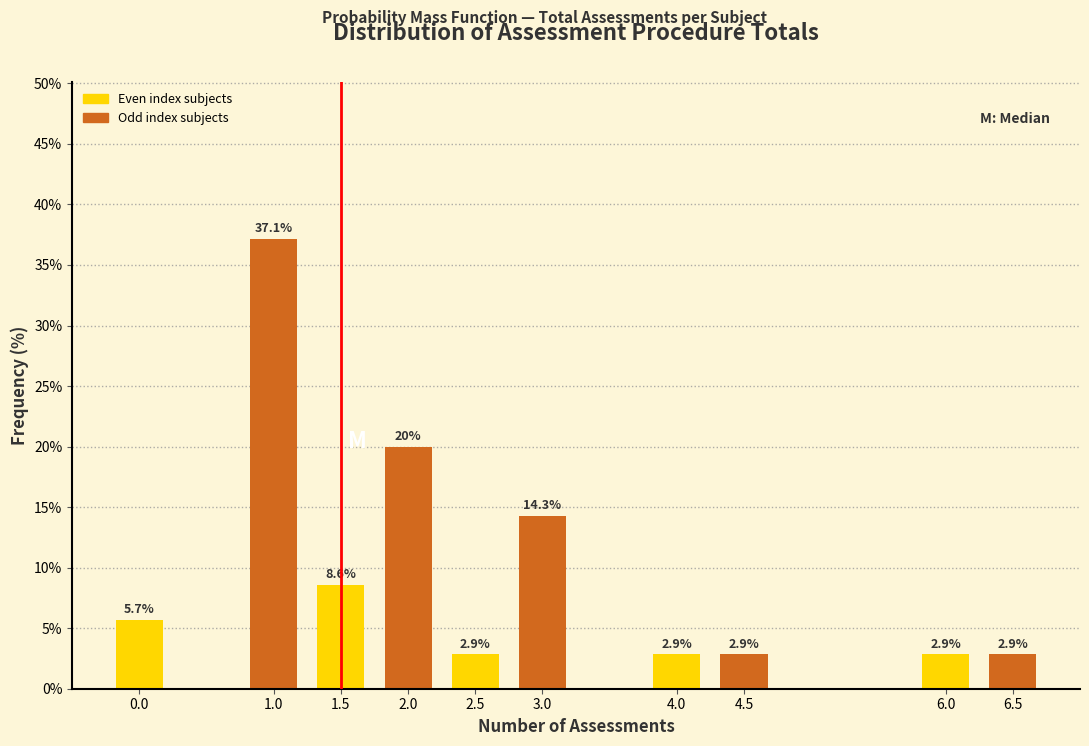

Reading right to left, extract all data points from this chart.

6.5=2.9	6.0=2.9	4.5=2.9	4.0=2.9	3.0=14.3	2.5=2.9	2.0=20.0	1.5=8.6	1.0=37.1	0.0=5.7